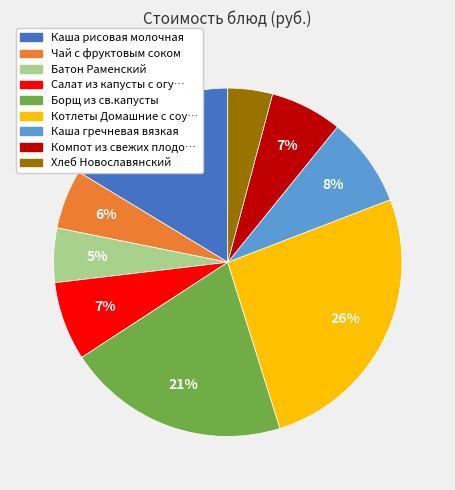

To the nearest percent, what is the difference between the largest and smallest slice percentages?

22%